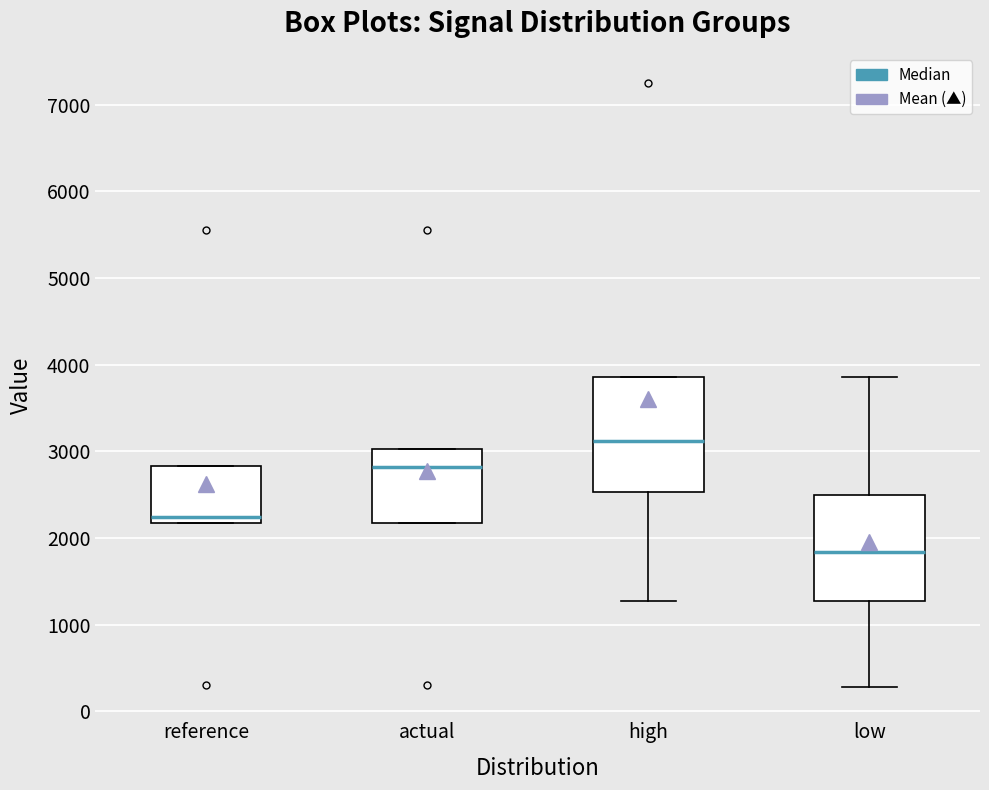

Reading left to right, transcribe this box plot: for each box, give where its median line is, the range the box spans, and where its two whiskers end, as read against the y-axis. The values are not printed on the chart, so give them approximately, as read against the axis.

reference: median 2200 (just above the box's lower edge), box 2200 to 2800, whiskers 2200 to 2800
actual: median 2800, box 2200 to 3000, whiskers 2200 to 3000
high: median 3100, box 2500 to 3900, whiskers 1300 to 3900
low: median 1800, box 1300 to 2500, whiskers 300 to 3900